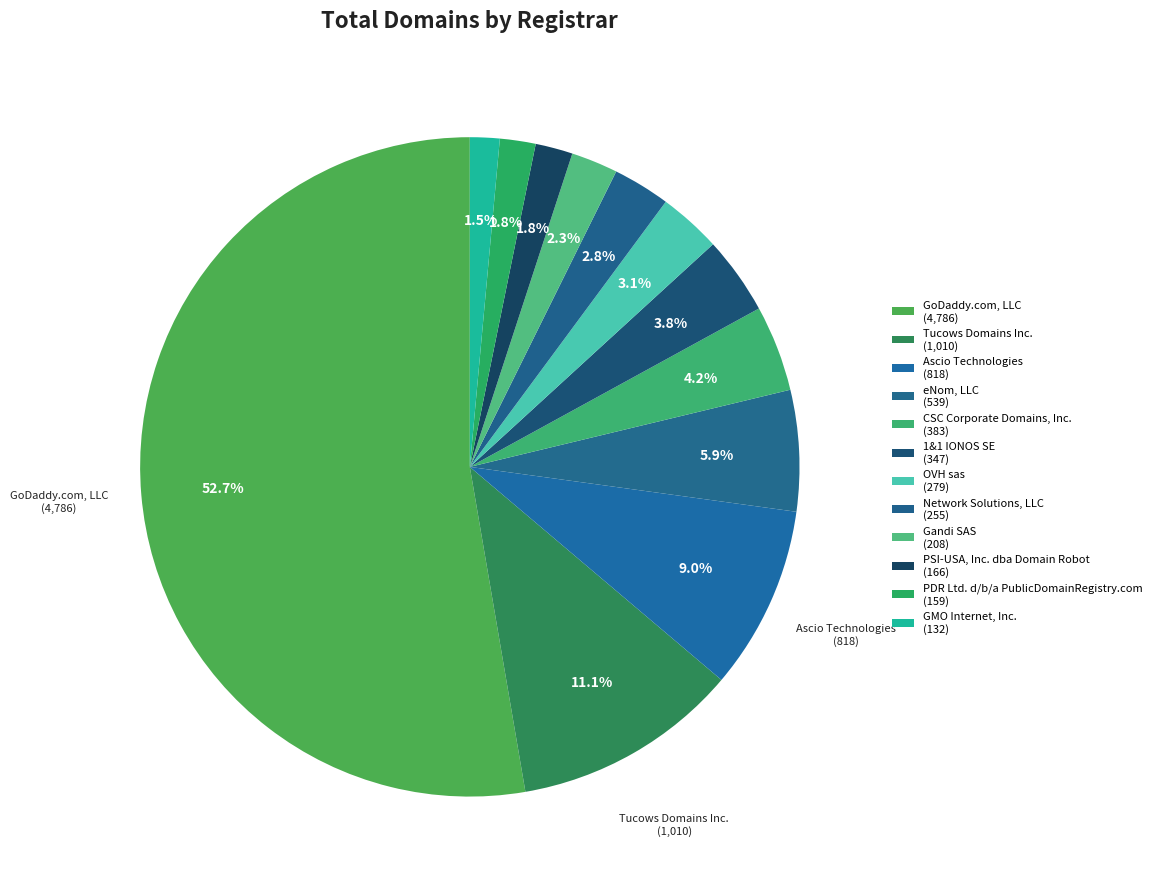

Which category has the smallest portion of the pie?

GMO Internet, Inc.